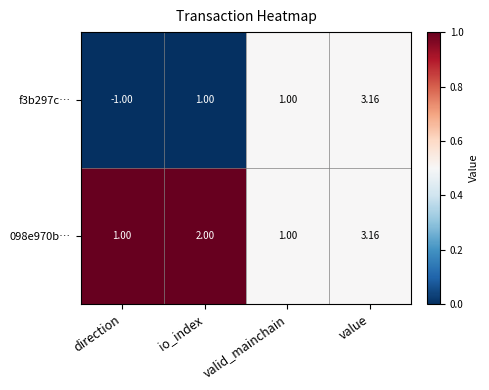

Where is 098e970b… nearest to the value 2?

io_index